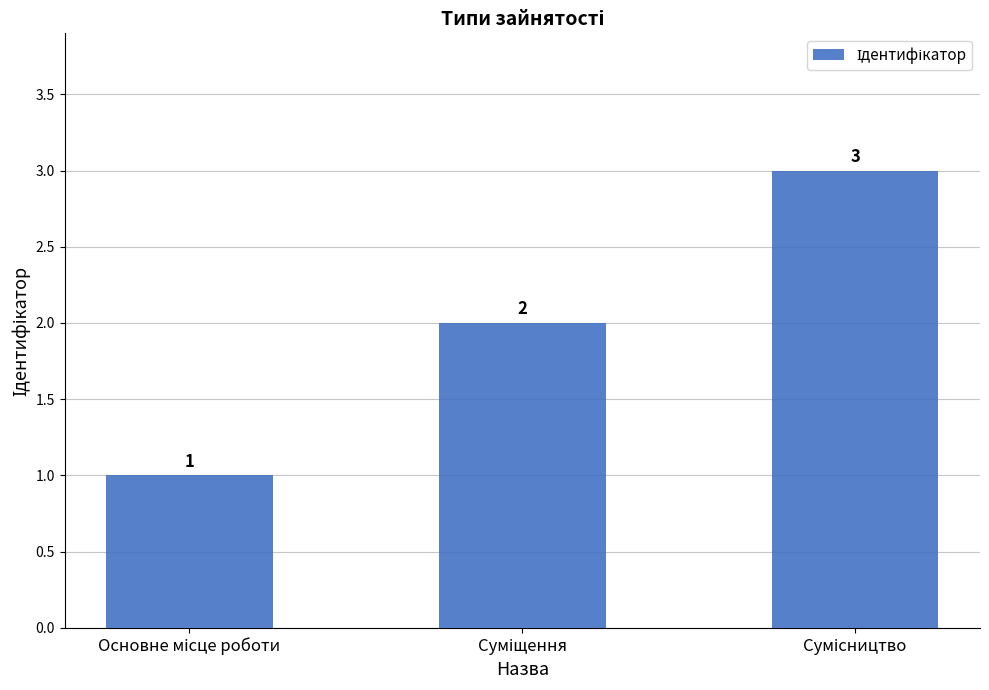

What is the value of the 1st bar from the left?

1